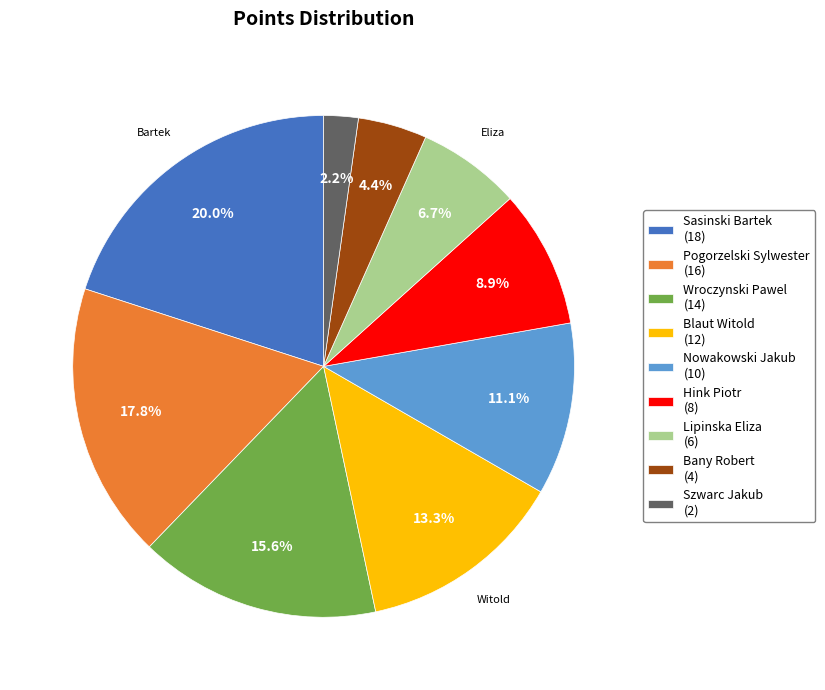

Is there a majority slice in this chart?

No